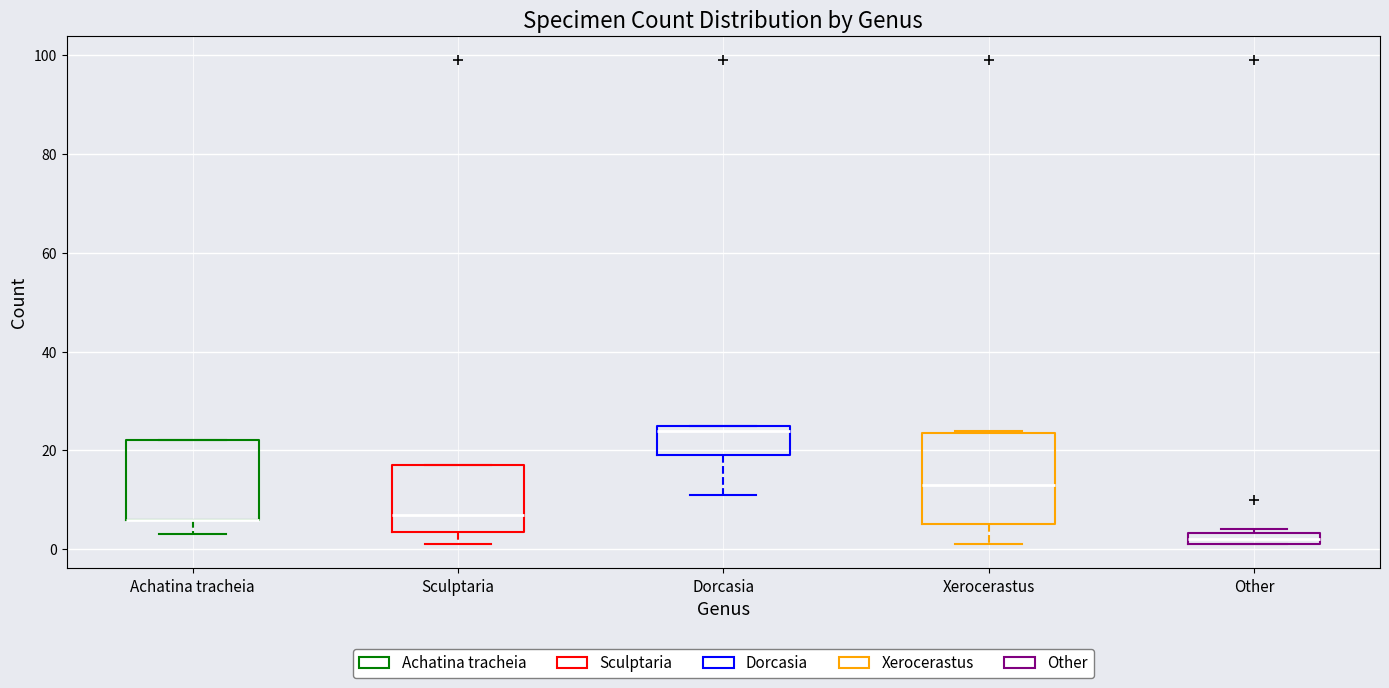

Where is the lower edge of the box for Achatina tracheia on the y-axis? The values are not printed on the chart, so give them approximately, as read against the axis.

6